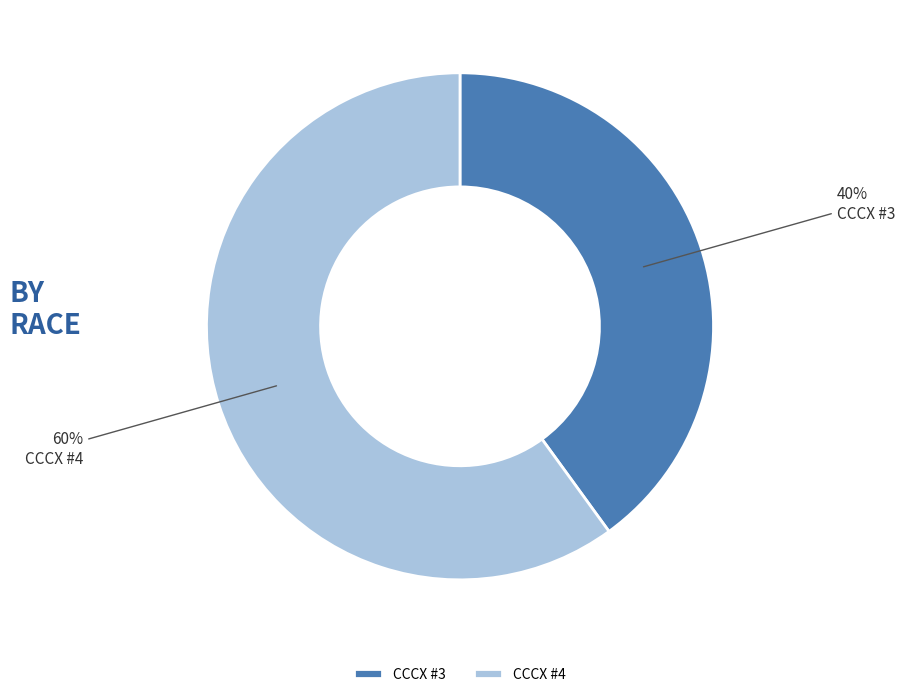

What is the ratio of the value at CCCX #3 to the value at CCCX #4?

0.7